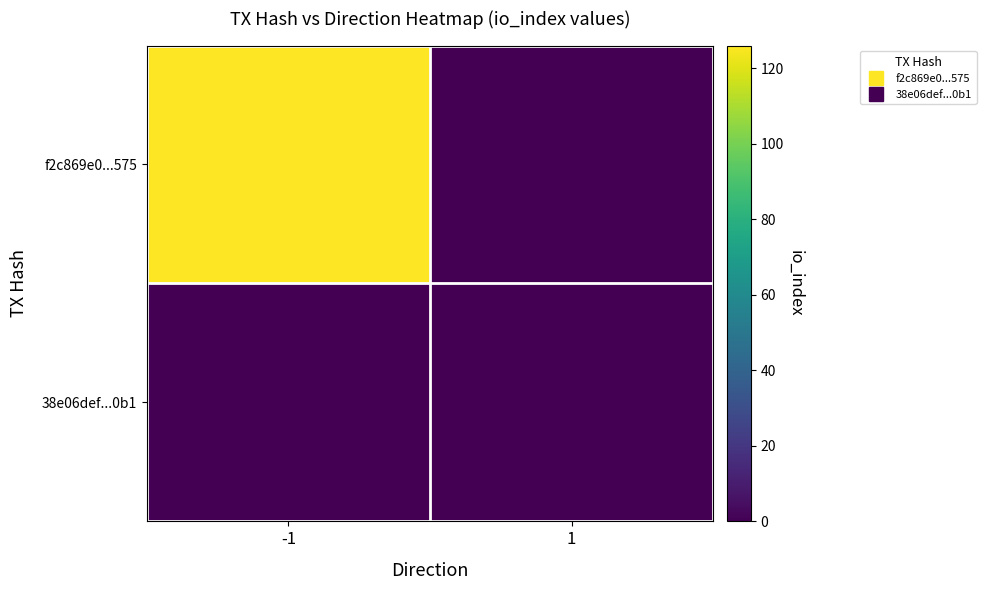

List the series in order of their overall mean, lowest first.

38e06def...0b1, f2c869e0...575